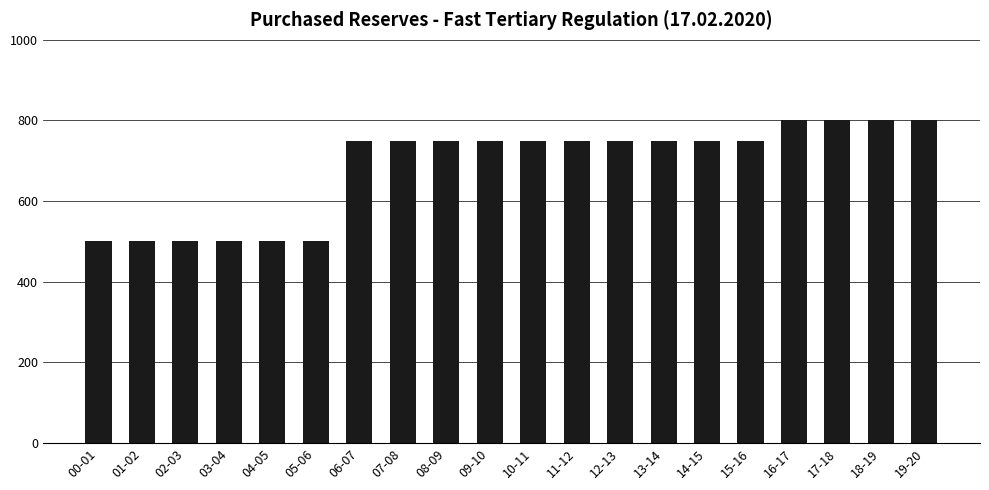

Is it true that the value at 01-02 is 500?

True